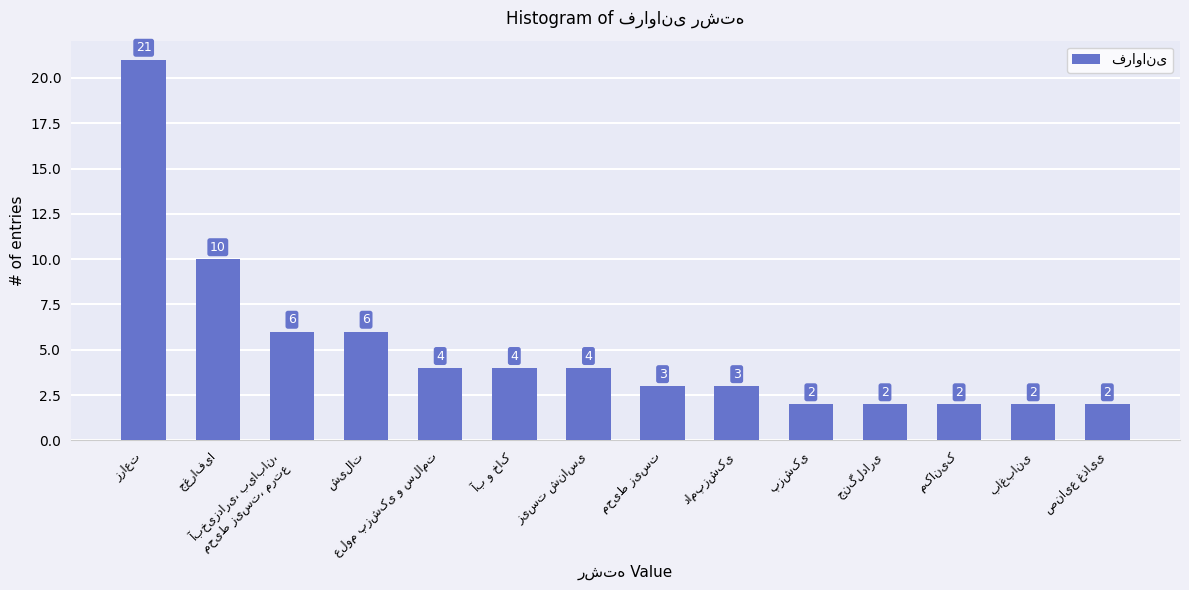

What is the value of the 11th bar from the left?

2